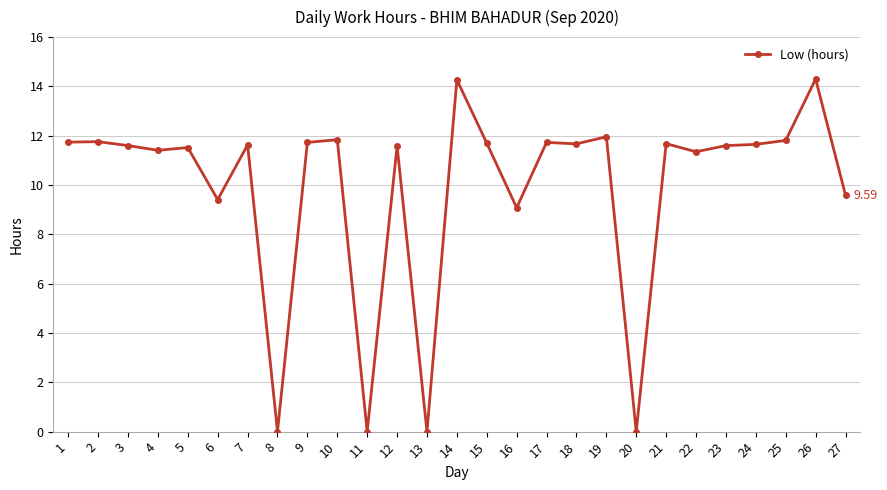

At which label does the data first exceed 11?

1